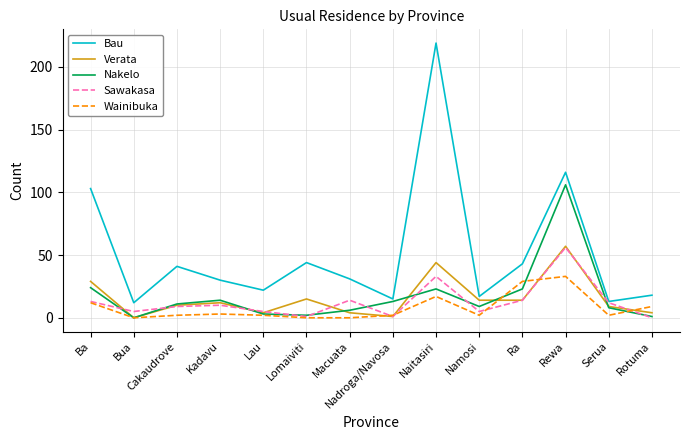

At which label is Bau closest to 115?

Rewa